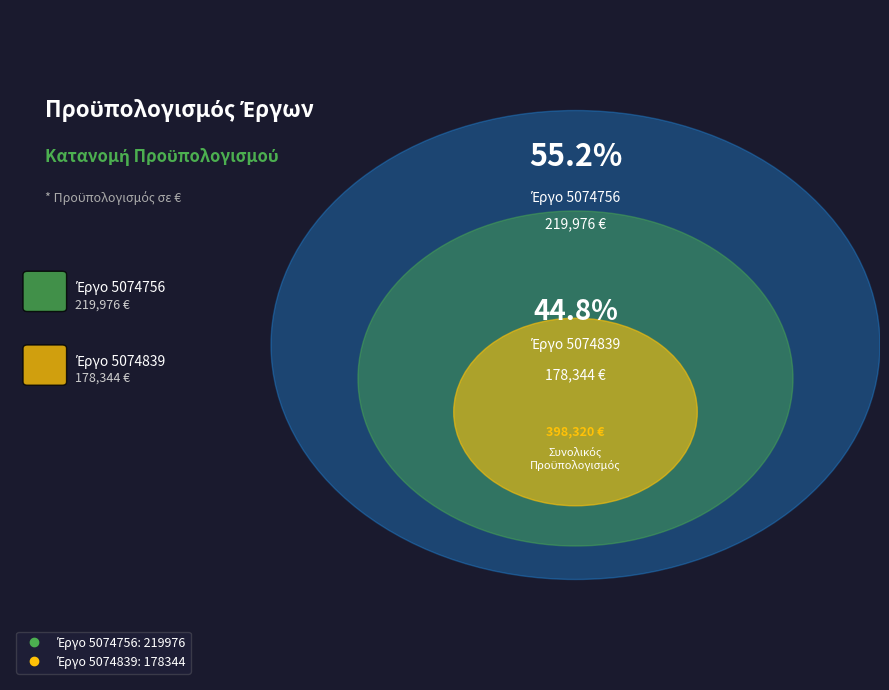

Which slice represents more than half of the pie?

5074756